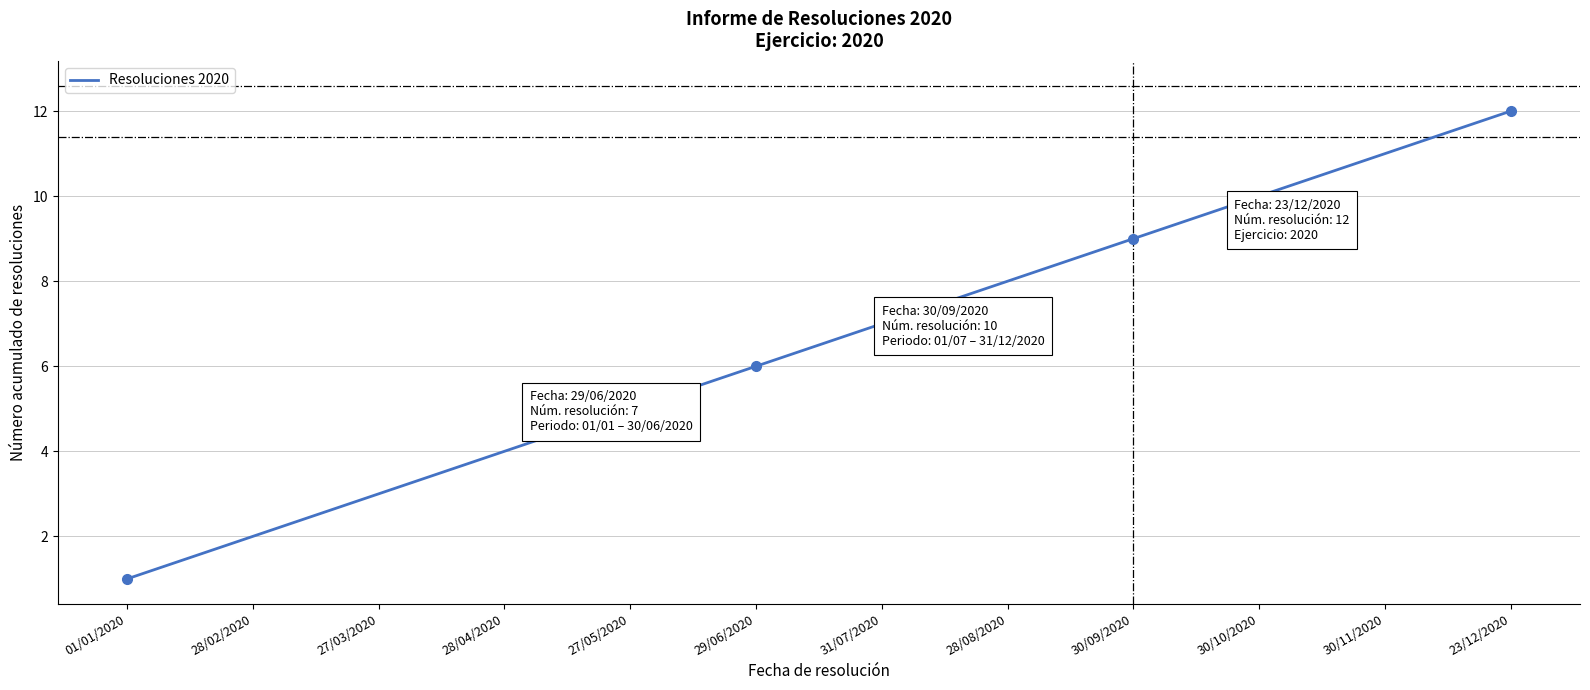

What is the minimum value shown in the chart?

1